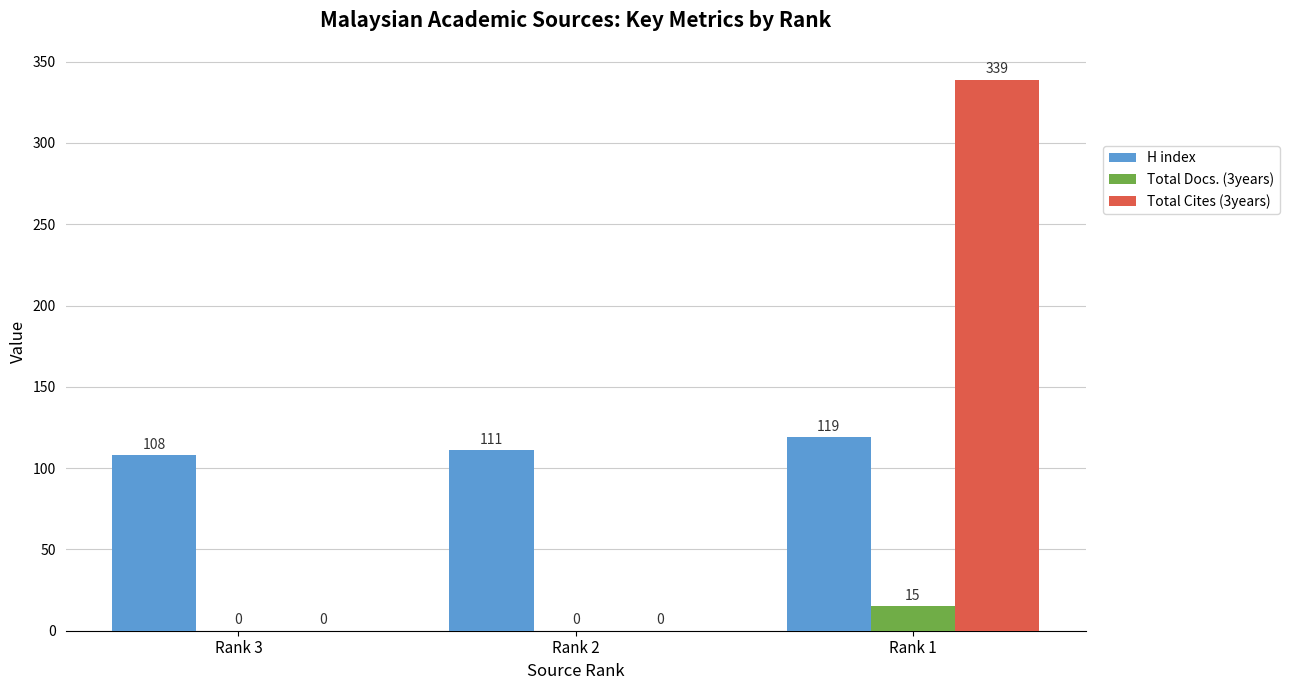

True or false: H index has a value of 28 at Rank 2.

False